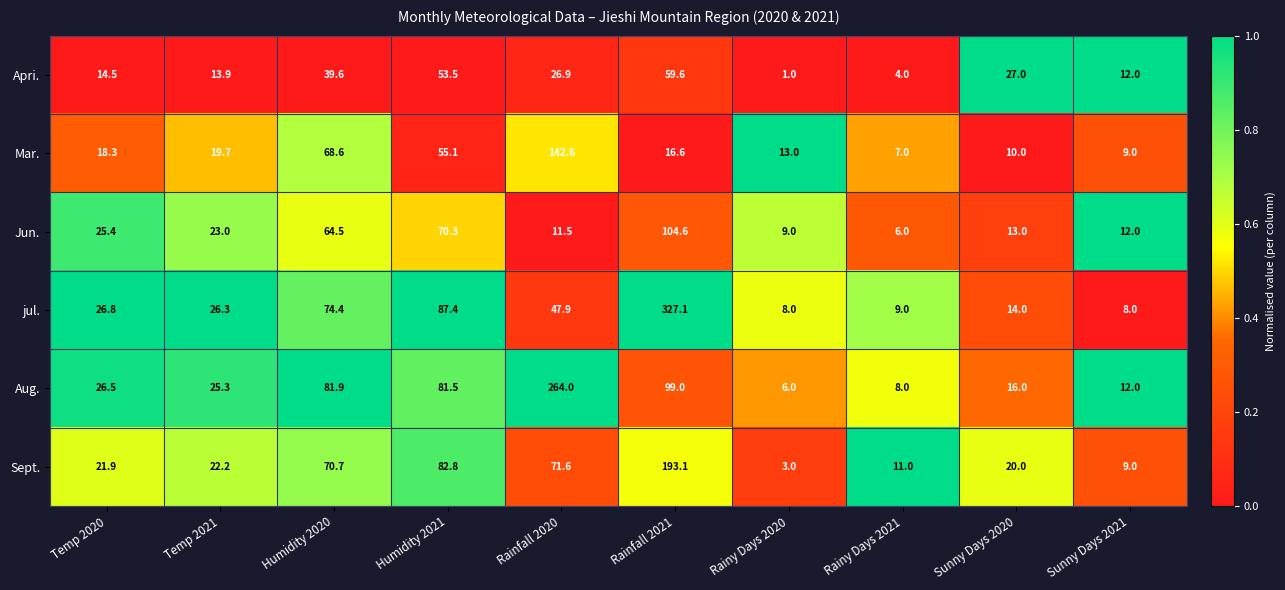

Between Temp 2020 and Rainy Days 2020, which series saw the biggest shift?

Aug.